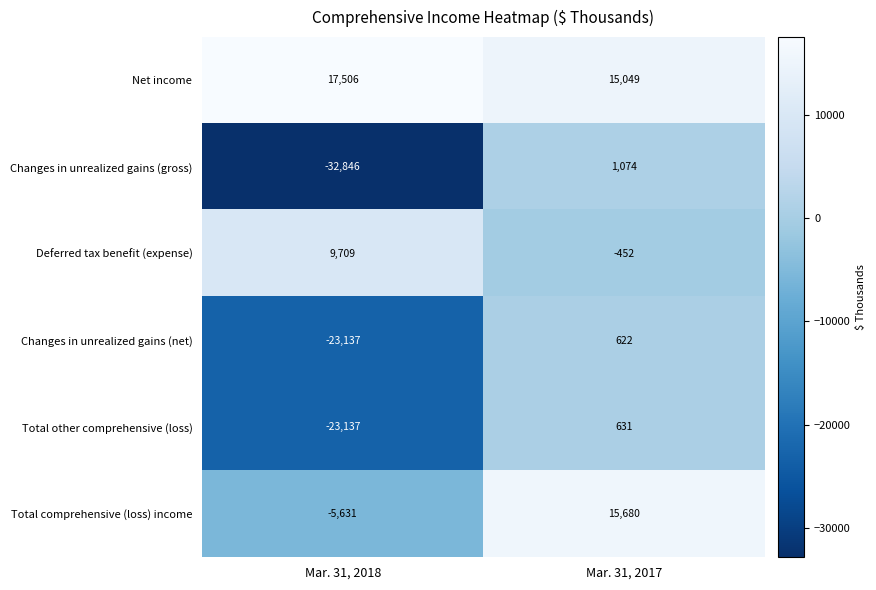

Rank the series at Mar. 31, 2017 from lowest to highest value.

Deferred tax benefit (expense), Changes in unrealized gains (net), Total other comprehensive (loss), Changes in unrealized gains (gross), Net income, Total comprehensive (loss) income